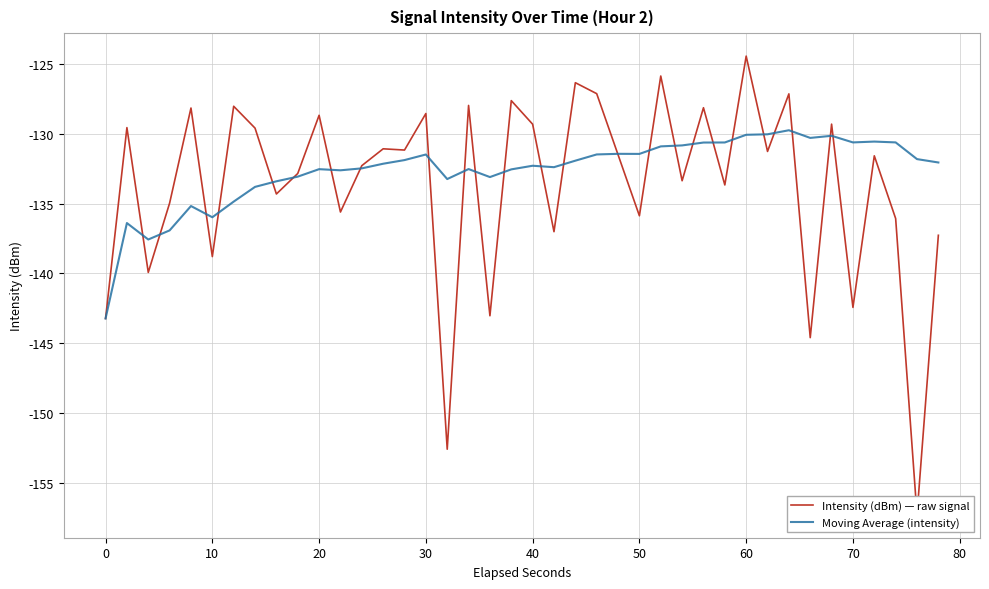

True or false: Moving Average (intensity) has a value of -47.3 at 0.

False